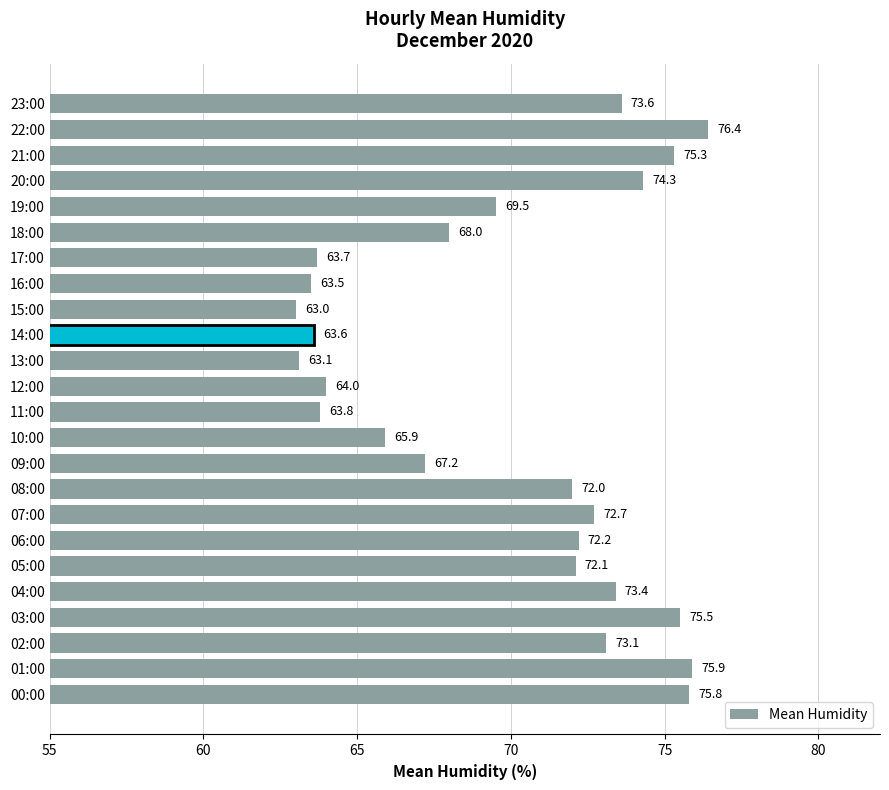

What is the sum of the values at 07:00 and 01:00?

148.6